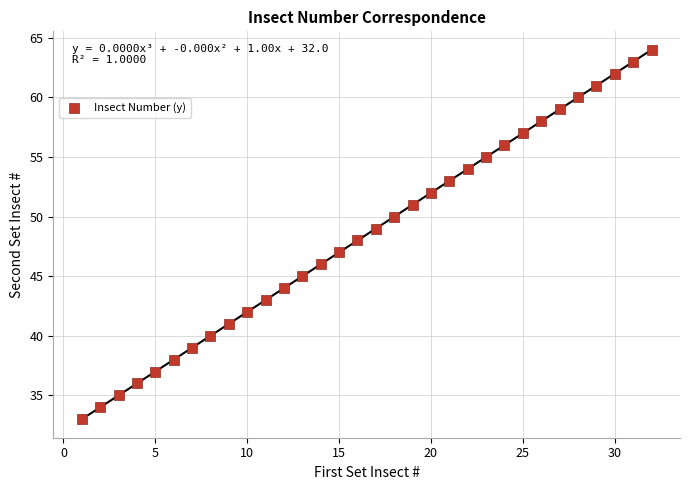

What is the range of X values (max minus min)?

31